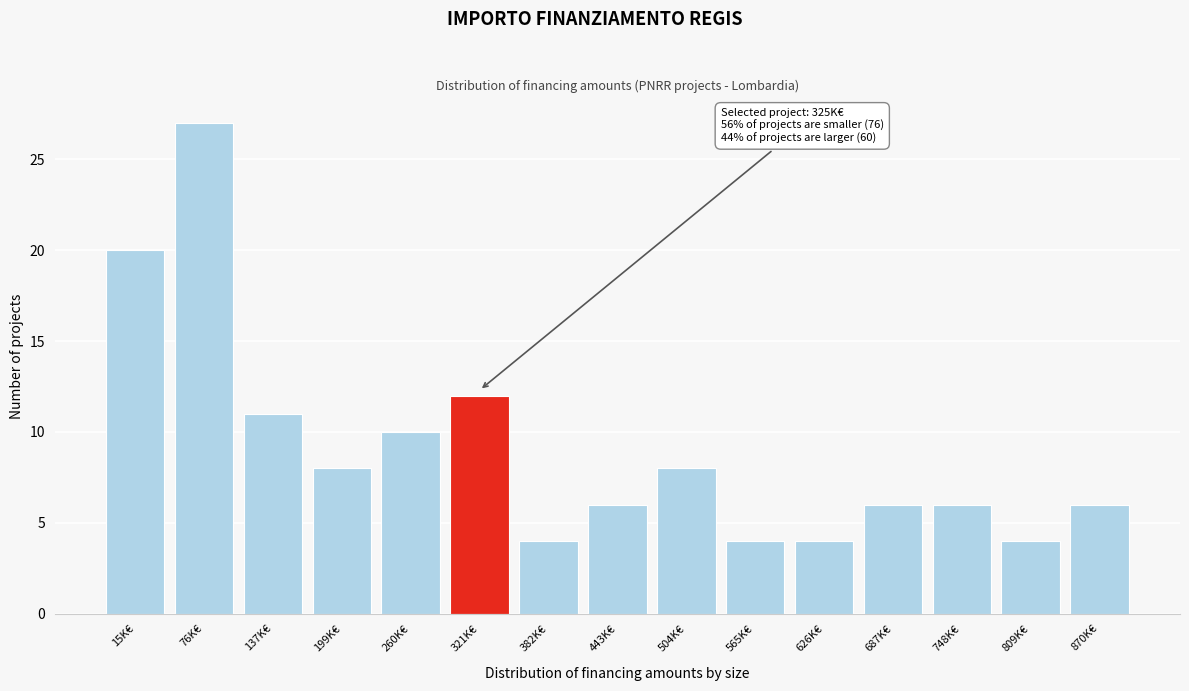

Reading left to right, list all the values displayed in this chart.

15K€=20	76K€=27	137K€=11	199K€=8	260K€=10	321K€=12	382K€=4	443K€=6	504K€=8	565K€=4	626K€=4	687K€=6	748K€=6	809K€=4	870K€=6